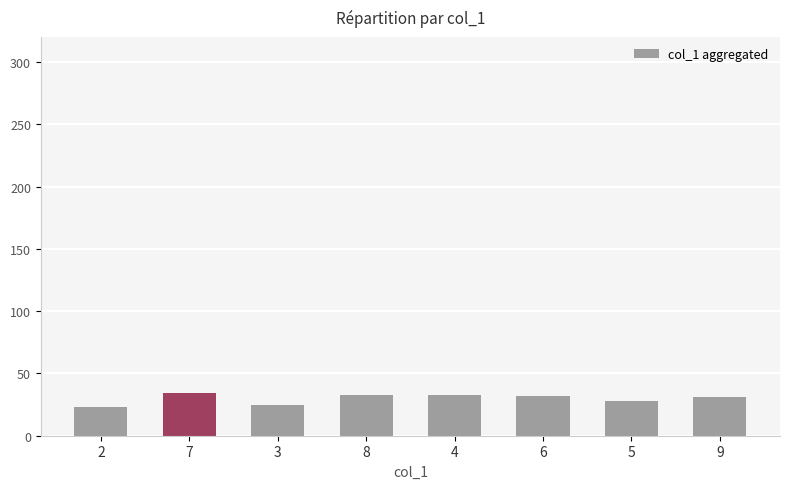

What is the maximum value shown in the chart?

34